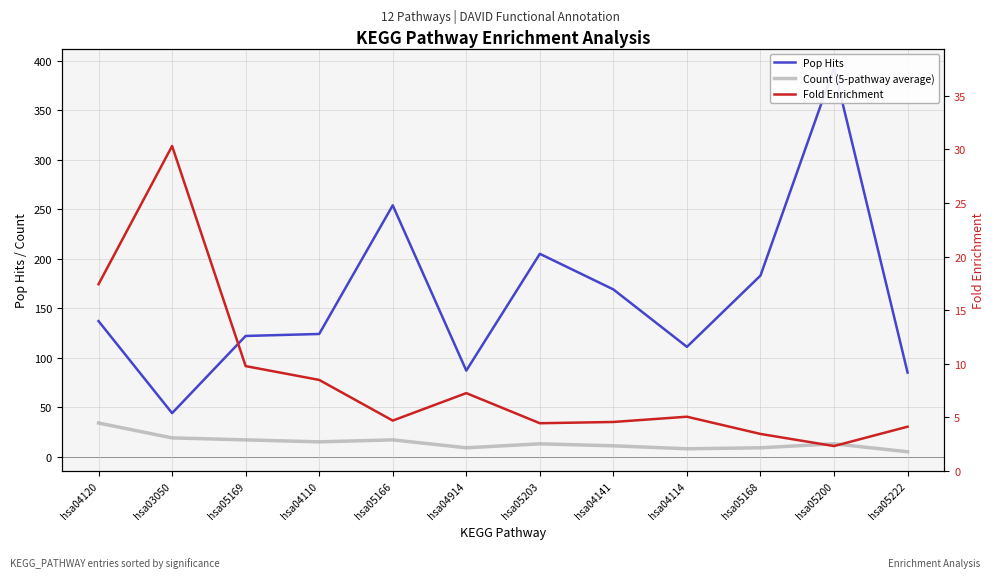

What is the label of the 1st point from the right?

hsa05222